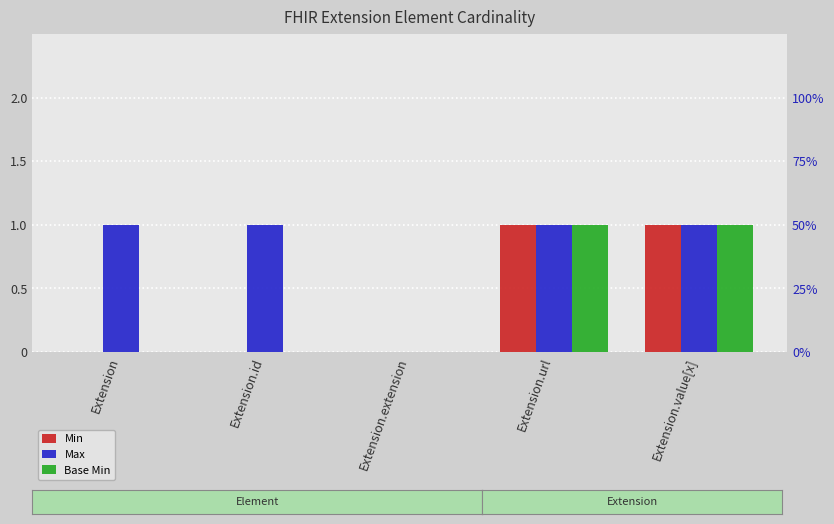

The Min series shows 1 at Extension.url. True or false?

False